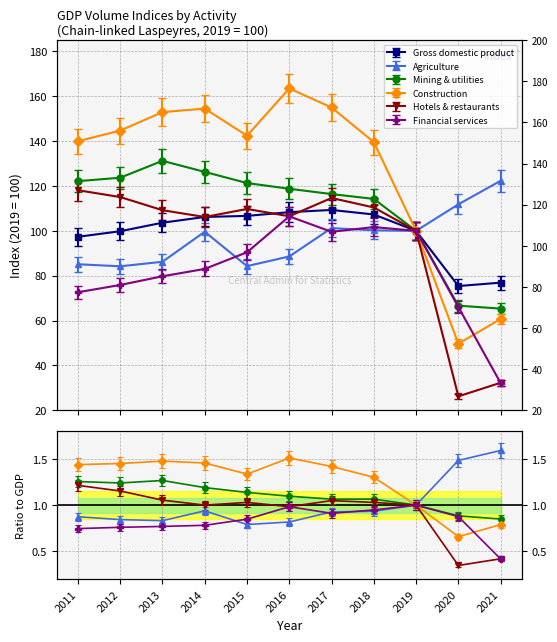

What is the total value across all series at 2017?

696.2